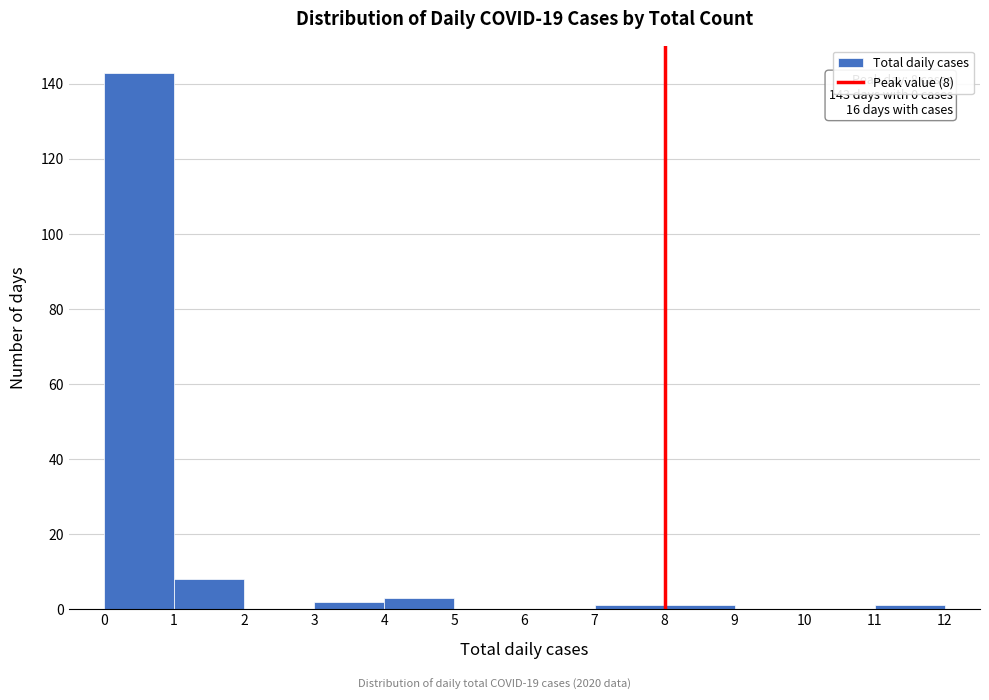

Which range on the x-axis has the tallest bar?

0 to 1